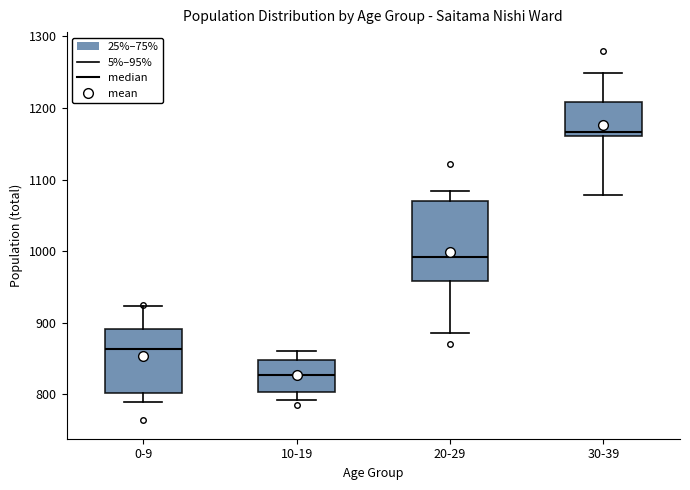

Which box's median line is the highest?

30-39